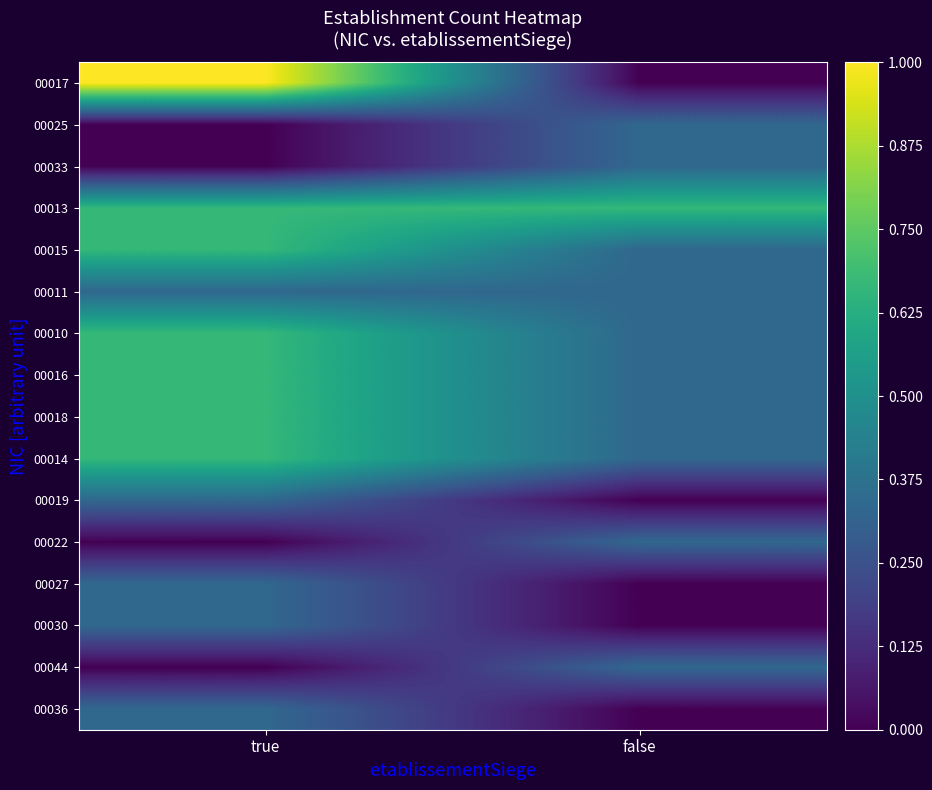

Which has a higher value, true or false?

true